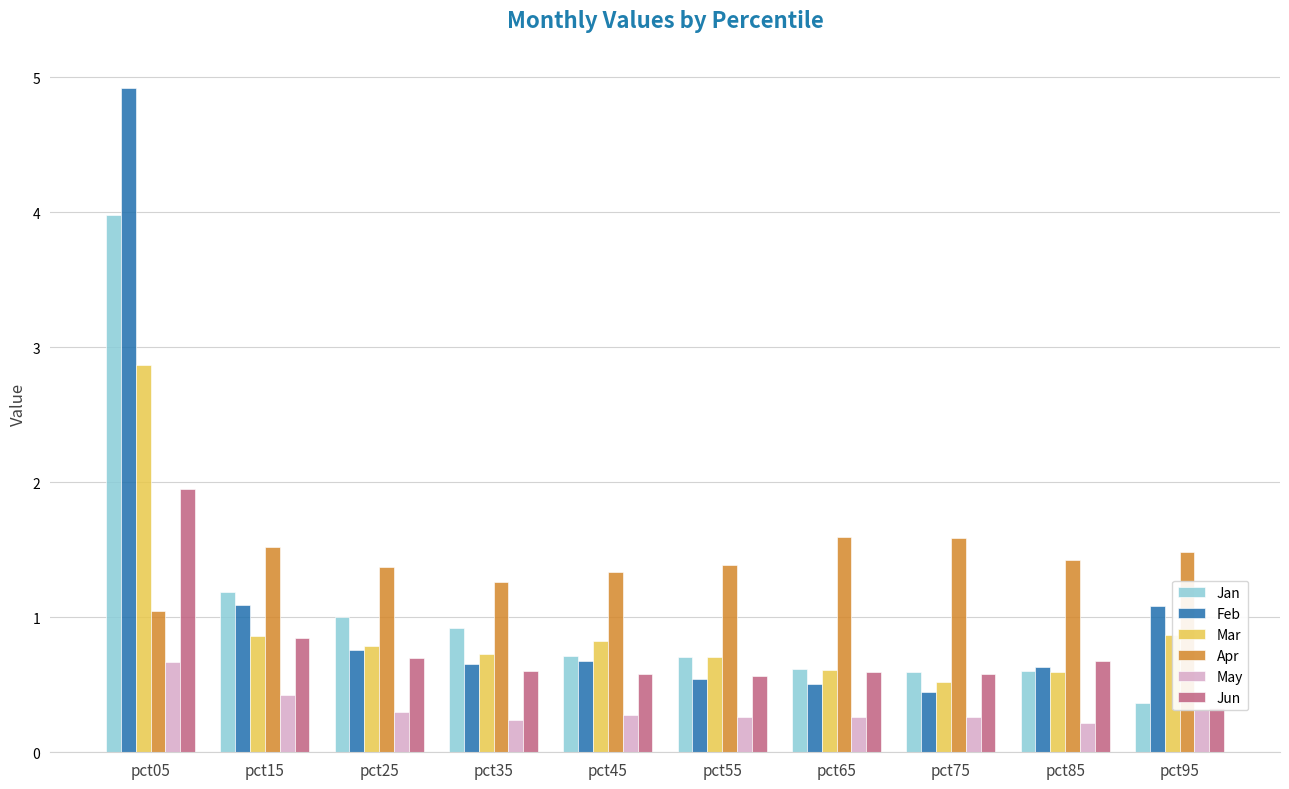

Reading right to left, what are all the values shown in this chart?

Jan: 0.4	0.6	0.6	0.6	0.7	0.7	0.9	1.0	1.2	4.0
Feb: 1.1	0.6	0.4	0.5	0.5	0.7	0.7	0.8	1.1	4.9
Mar: 0.9	0.6	0.5	0.6	0.7	0.8	0.7	0.8	0.9	2.9
Apr: 1.5	1.4	1.6	1.6	1.4	1.3	1.3	1.4	1.5	1.0
May: 0.3	0.2	0.3	0.3	0.3	0.3	0.2	0.3	0.4	0.7
Jun: 0.3	0.7	0.6	0.6	0.6	0.6	0.6	0.7	0.8	2.0